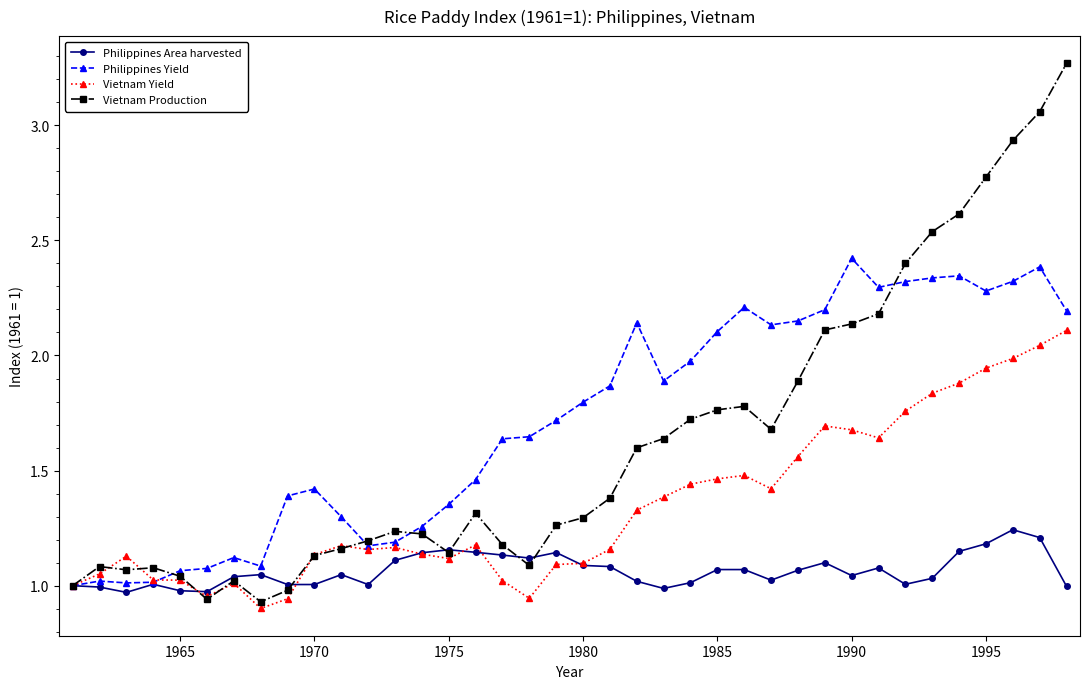

True or false: Vietnam Production has more than 0 interior local peaks.

True